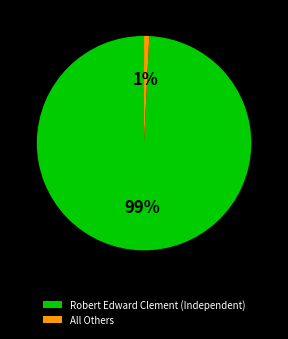

Do All Others and Robert Edward Clement (Independent) together represent more than half of the pie?

Yes